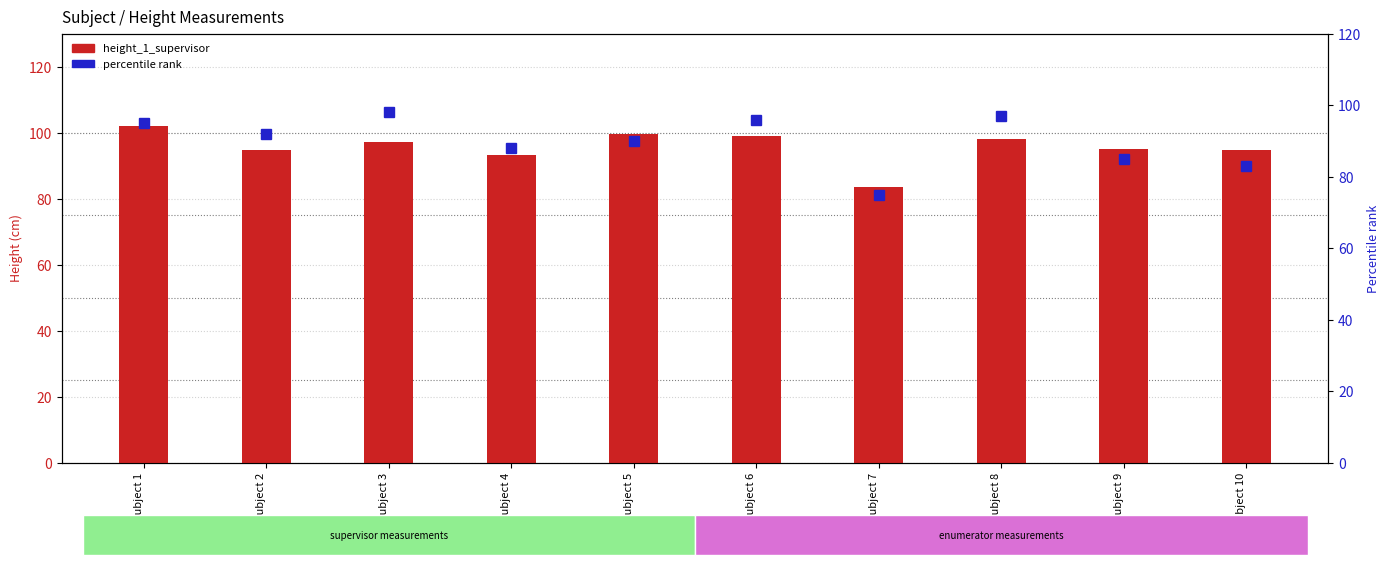

Which label corresponds to the smallest value in the chart?

Subject 7